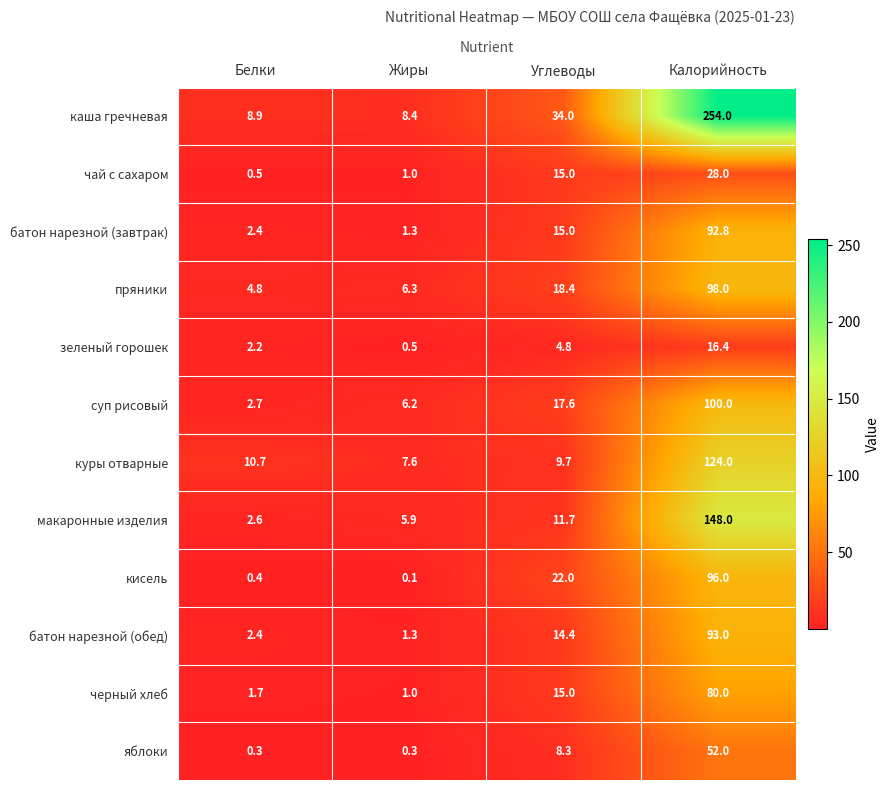

What is the total value across all series at Жиры?

39.9